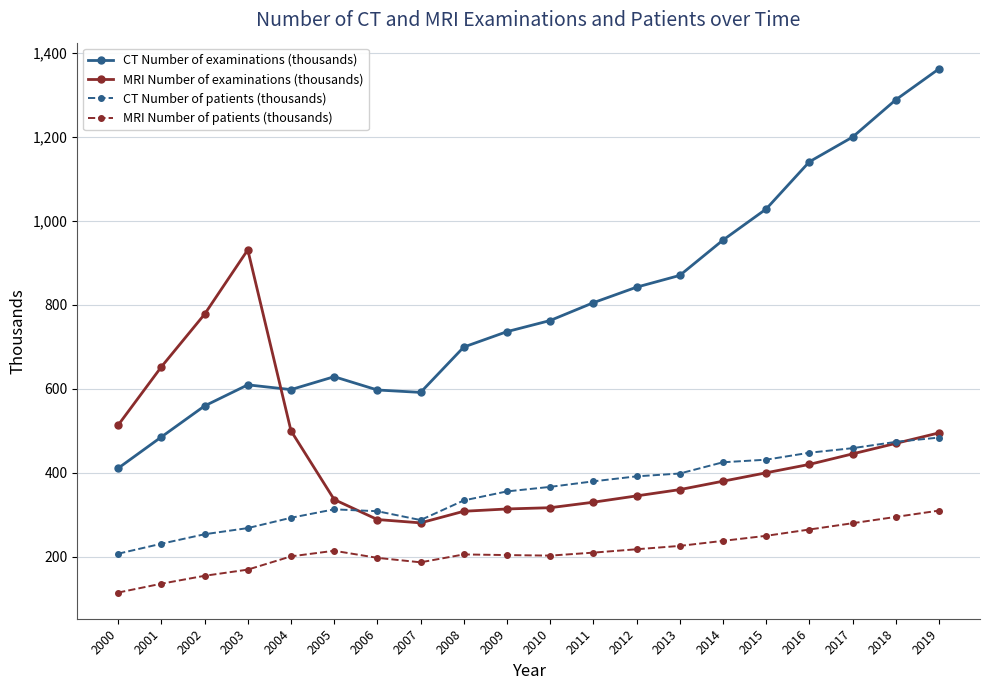

How many data points in CT Number of examinations (thousands) are above 762?

10